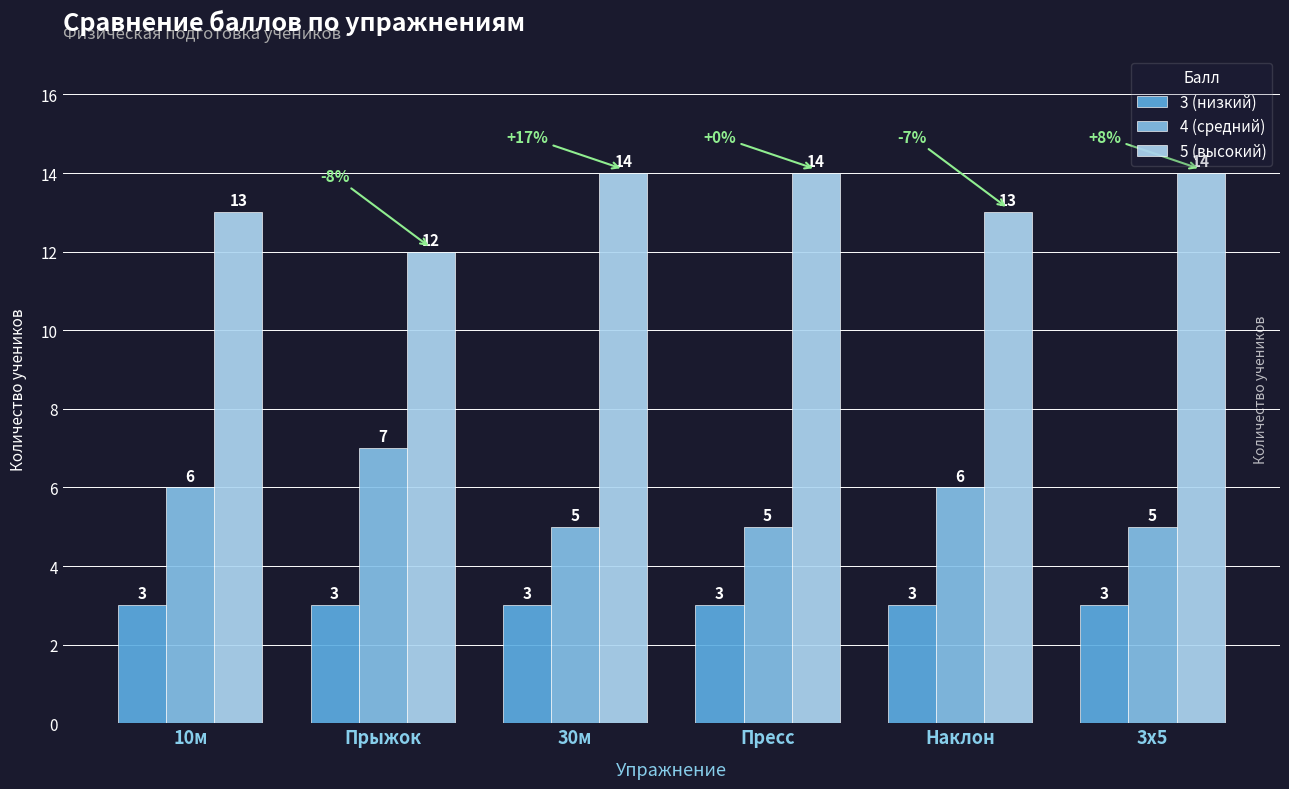

What is the lowest value of the 3 (низкий) series?

3